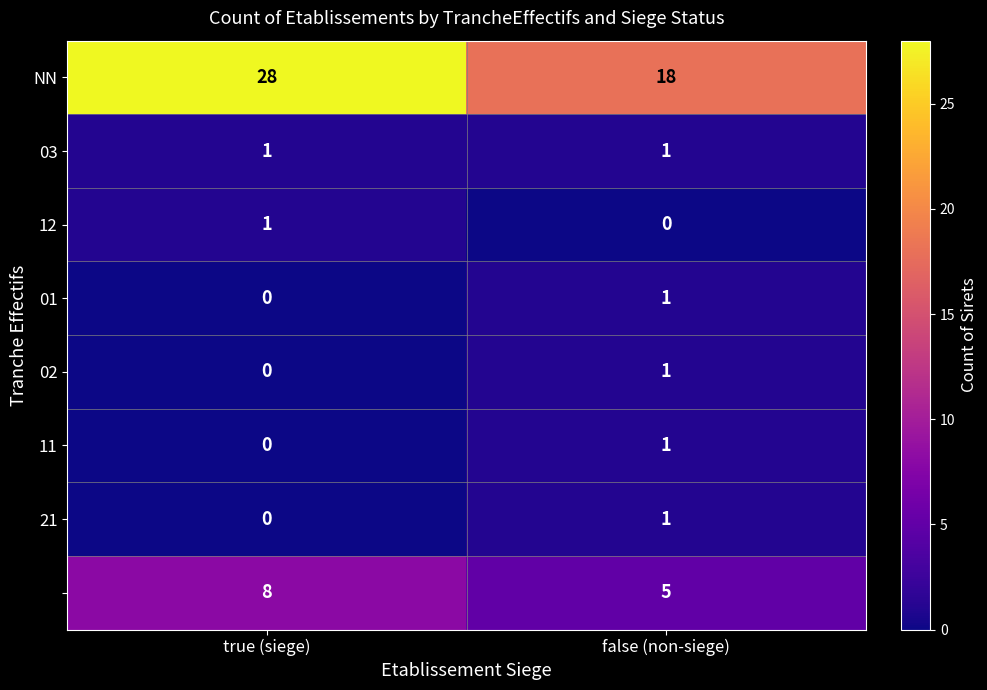

What is the spread (max minus min) of values at true (siege)?

28